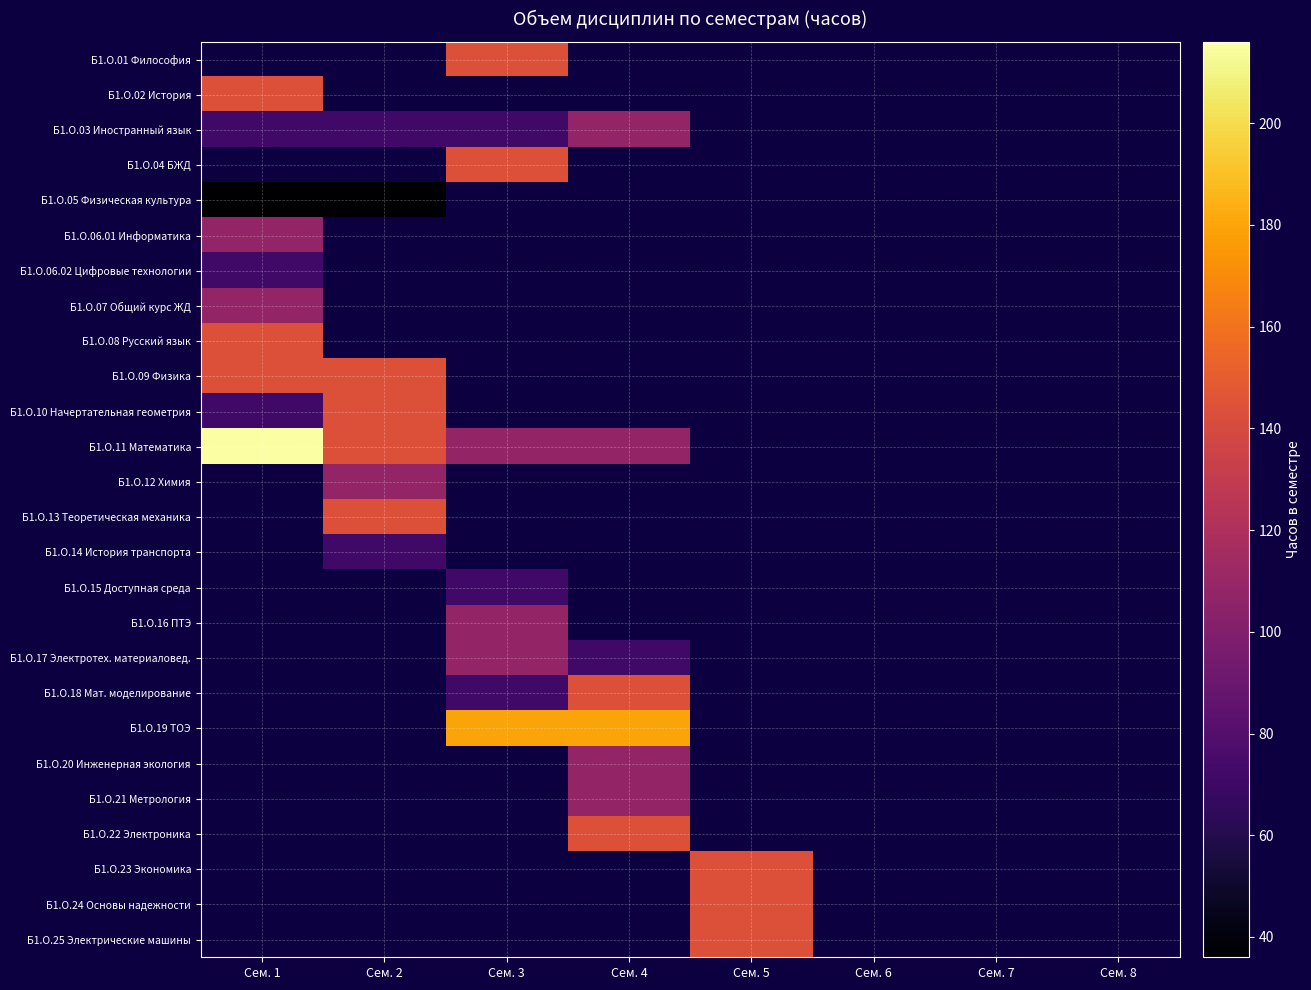

At which category does the chart reach its peak across all series?

Сем. 1